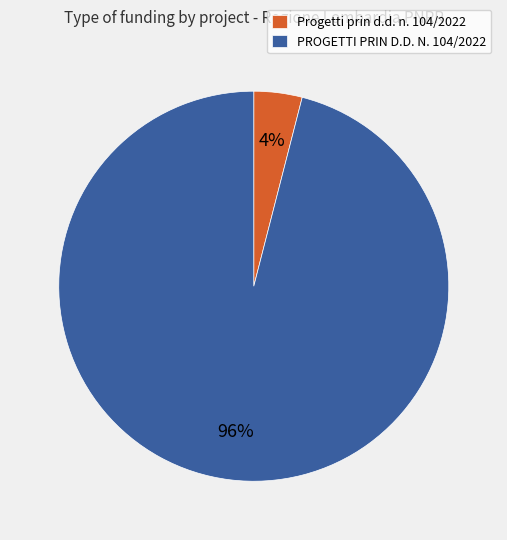

Is there any slice that represents more than half of the pie?

Yes